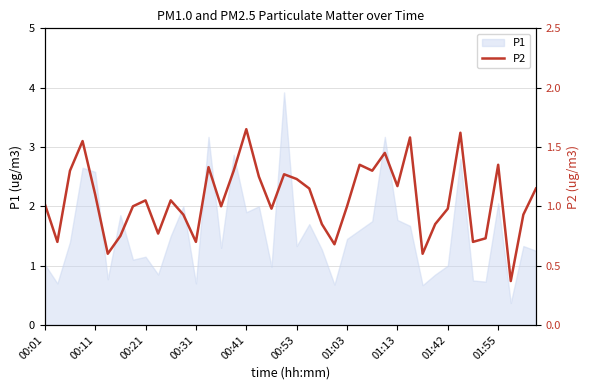

Which has a higher value, 35 or 38?

38